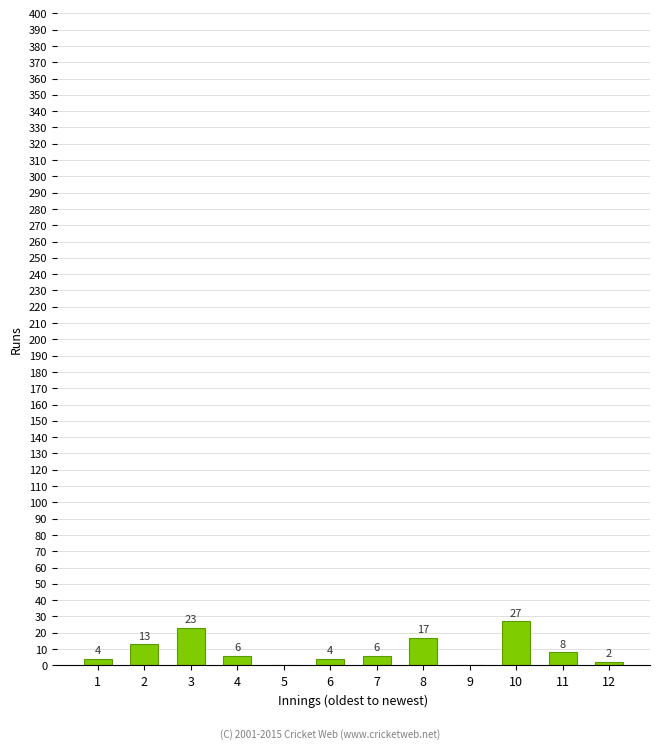

Reading left to right, transcribe all the data shown in this chart.

1=4	2=13	3=23	4=6	5=0	6=4	7=6	8=17	9=0	10=27	11=8	12=2